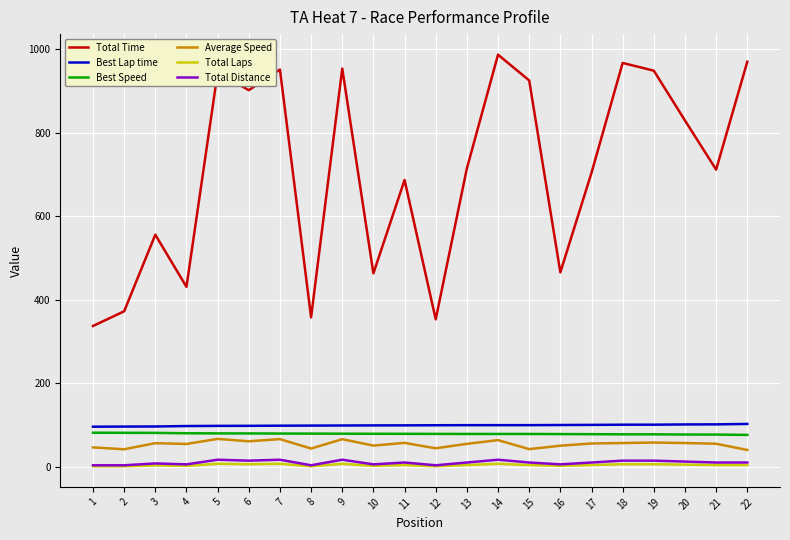

Where does the Total Time series first go above 714?

5